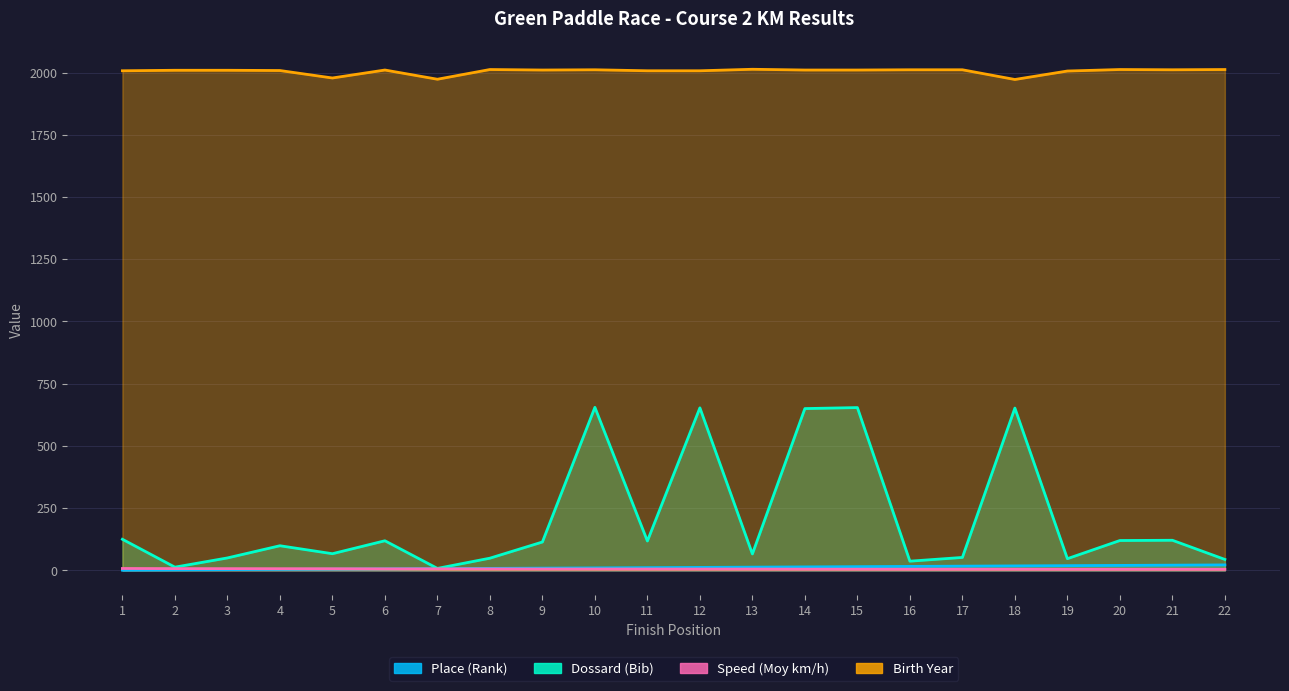

Reading left to right, what are all the values shown in this chart?

Place (Rank): 1.0	2.0	3.0	4.0	5.0	6.0	7.0	8.0	9.0	10.0	11.0	12.0	13.0	14.0	15.0	16.0	17.0	18.0	19.0	20.0	21.0	22.0
Dossard (Bib): 125.0	13.0	50.0	99.0	67.0	119.0	8.0	49.0	114.0	655.0	118.0	653.0	66.0	650.0	654.0	37.0	52.0	652.0	47.0	120.0	121.0	44.0
Speed (Moy km/h): 7.7	7.2	7.0	6.8	6.6	6.2	6.2	5.9	5.6	5.5	5.5	5.4	5.4	5.0	5.0	4.7	4.7	4.7	4.6	4.5	4.5	4.4
Birth Year: 2007.0	2009.0	2009.0	2008.0	1978.0	2010.0	1973.0	2012.0	2010.0	2011.0	2007.0	2007.0	2013.0	2010.0	2010.0	2011.0	2011.0	1972.0	2006.0	2012.0	2011.0	2012.0